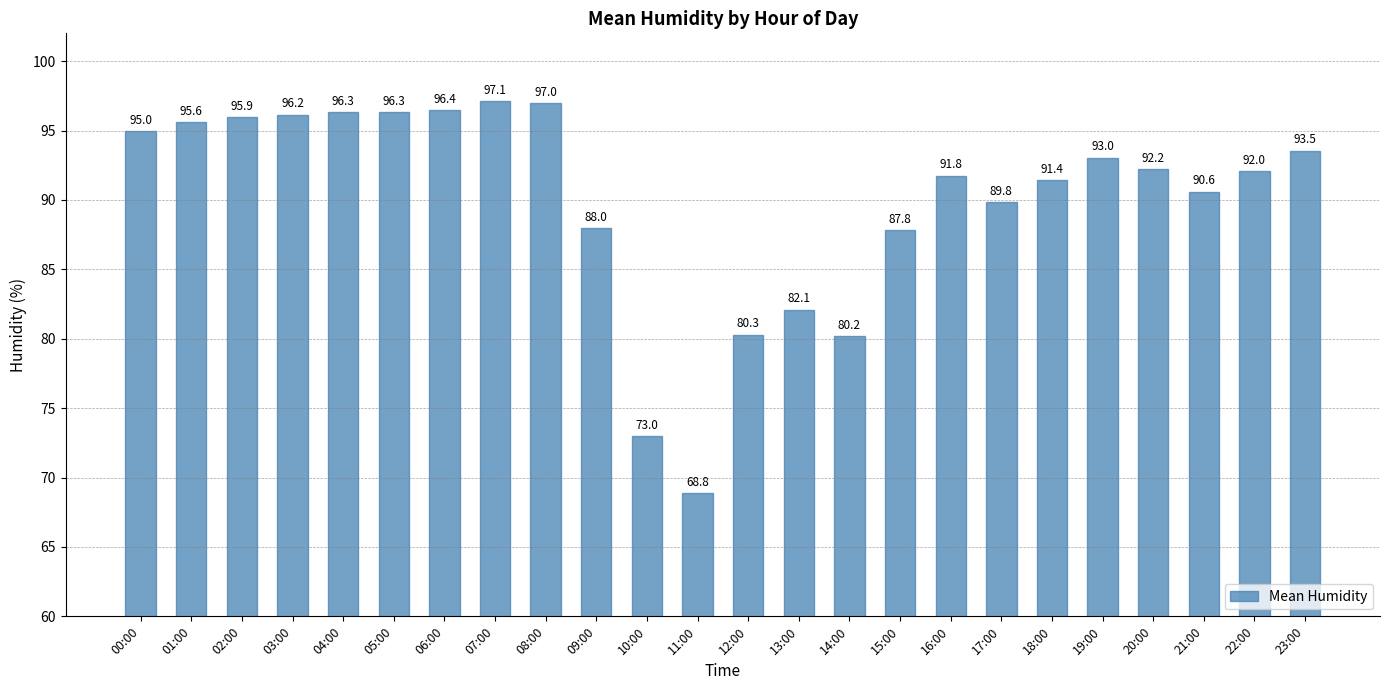

The value at 11:00 is 68.8. True or false?

True